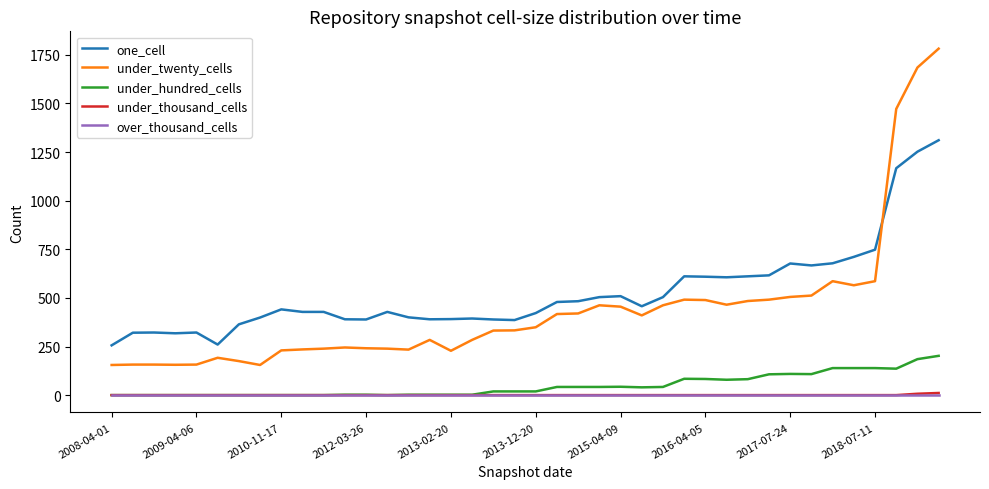

Which series has the widest spread of values?

under_twenty_cells